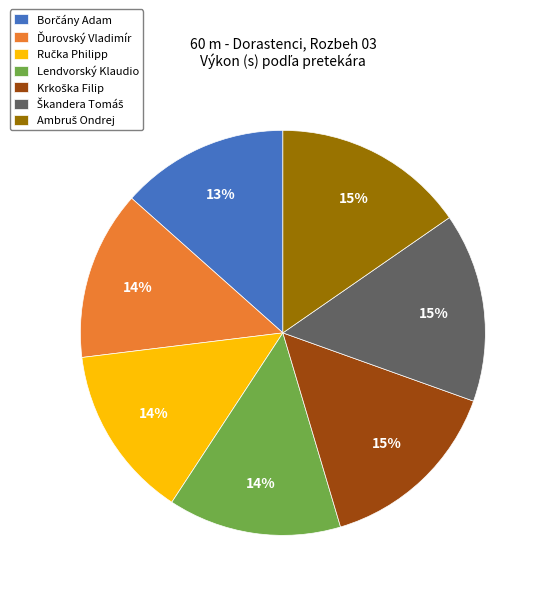

What percentage is the Lendvorský Klaudio slice, to the nearest percent?

14%